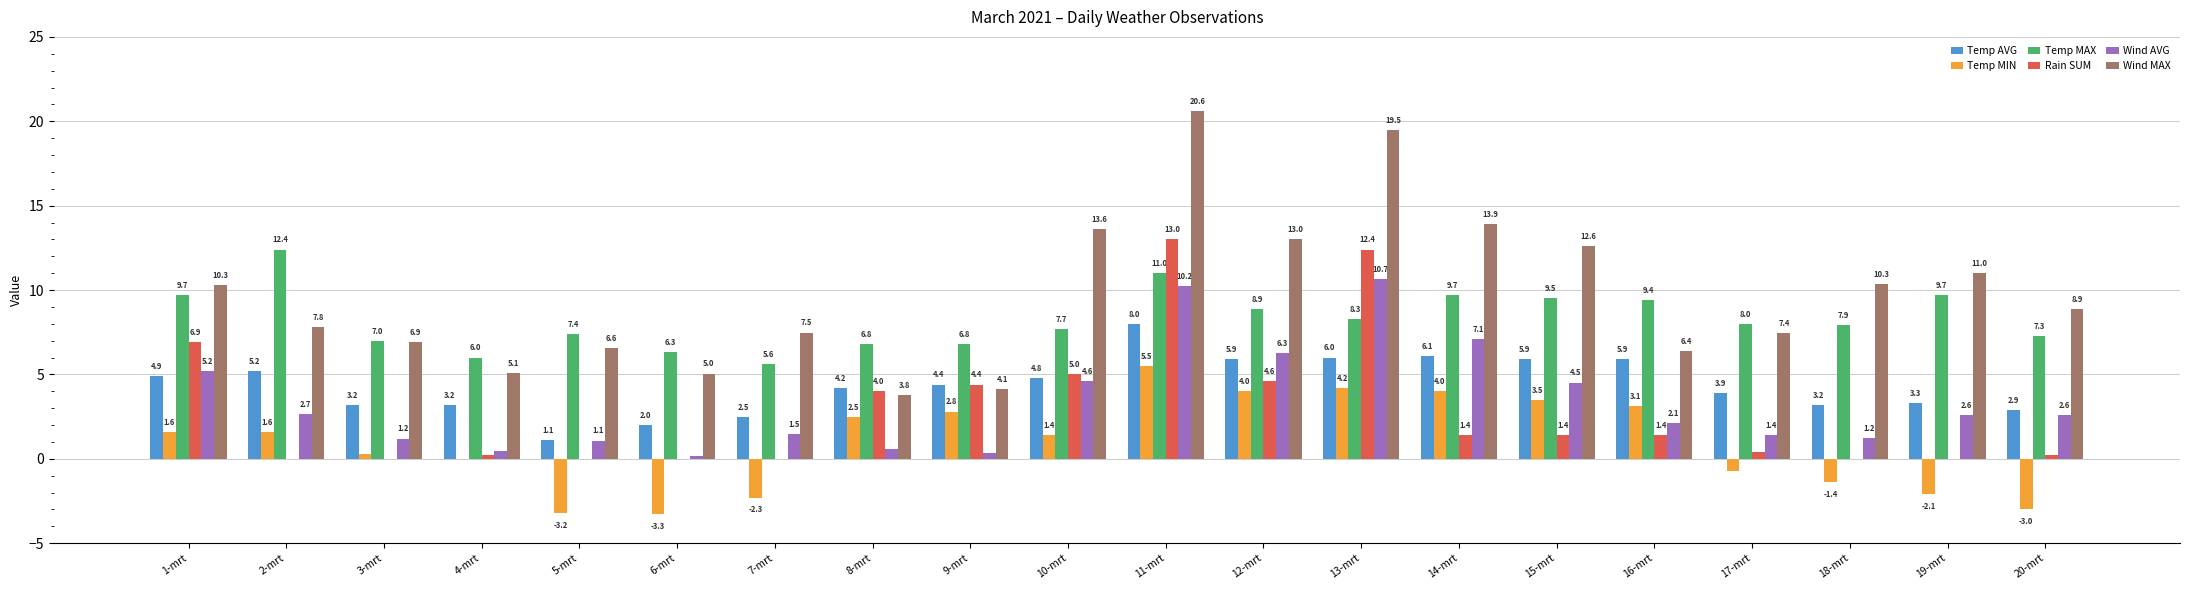

Between 11-mrt and 18-mrt, which series saw the biggest shift?

Rain SUM